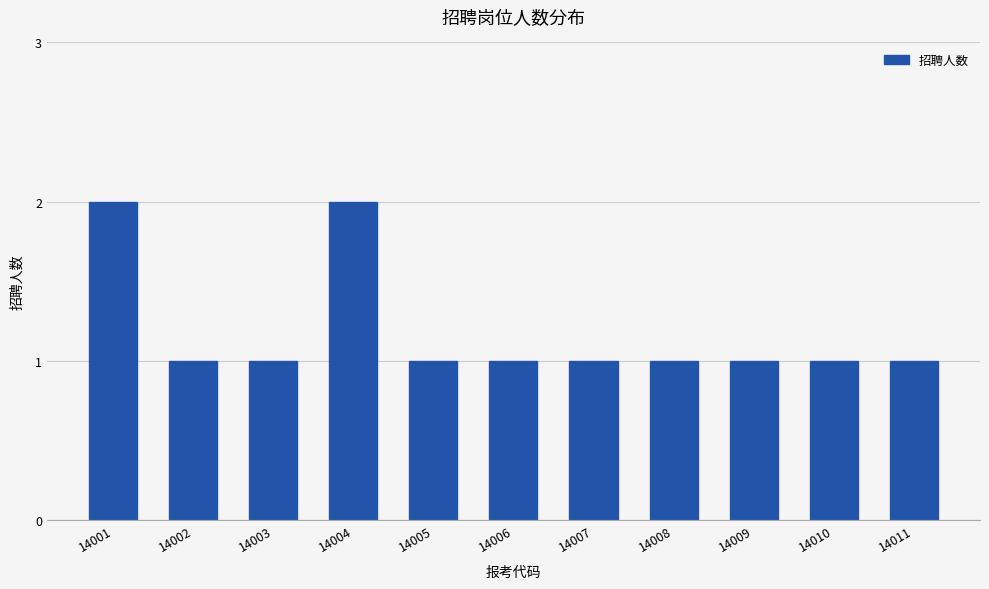

What is the value of the 10th bar from the left?

1